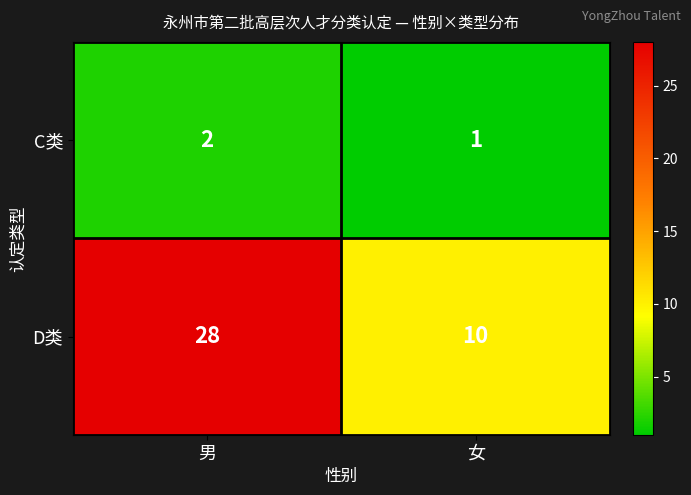

Rank the series by their maximum value, from lowest to highest.

C类, D类